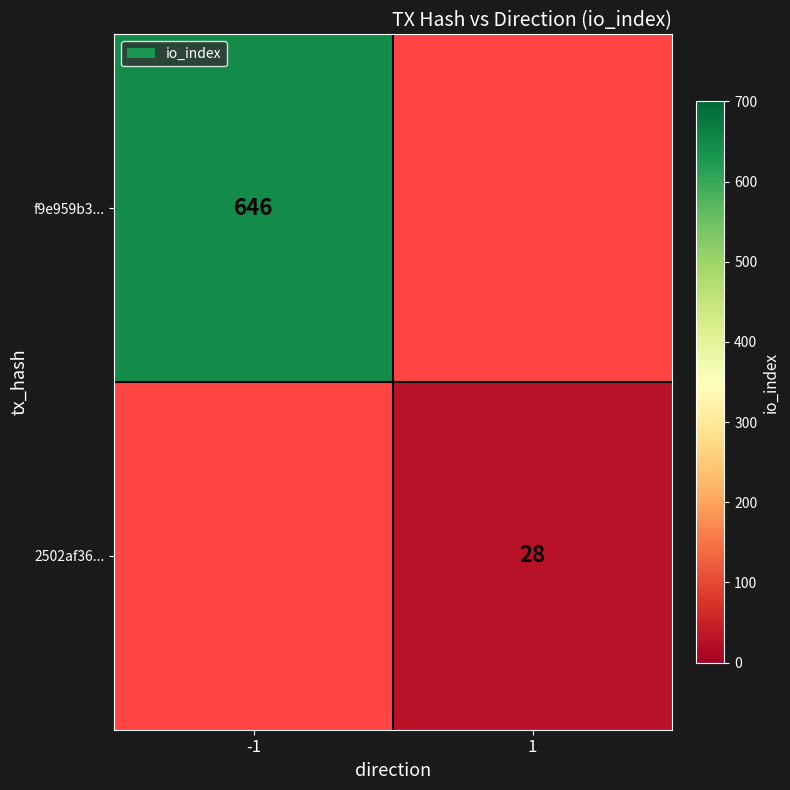

The 2502af36... series shows 40 at 1. True or false?

False